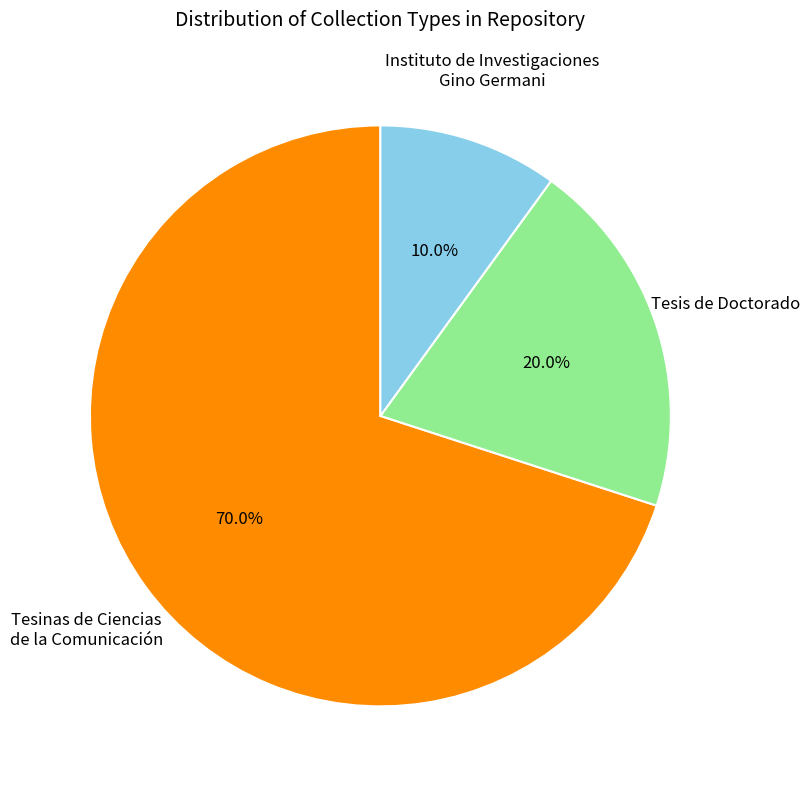

Rank the categories by value from highest to lowest.

Tesinas de Ciencias de la Comunicación, Tesis de Doctorado, Instituto de Investigaciones Gino Germani